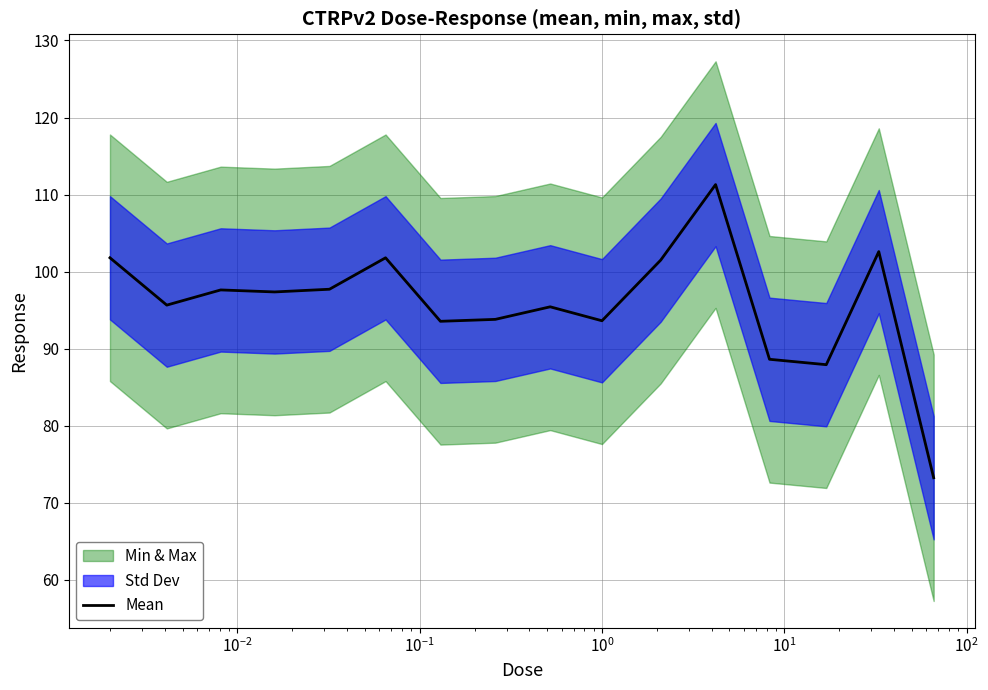

How many interior local valleys (lower than both neighbors) does the data have?

5